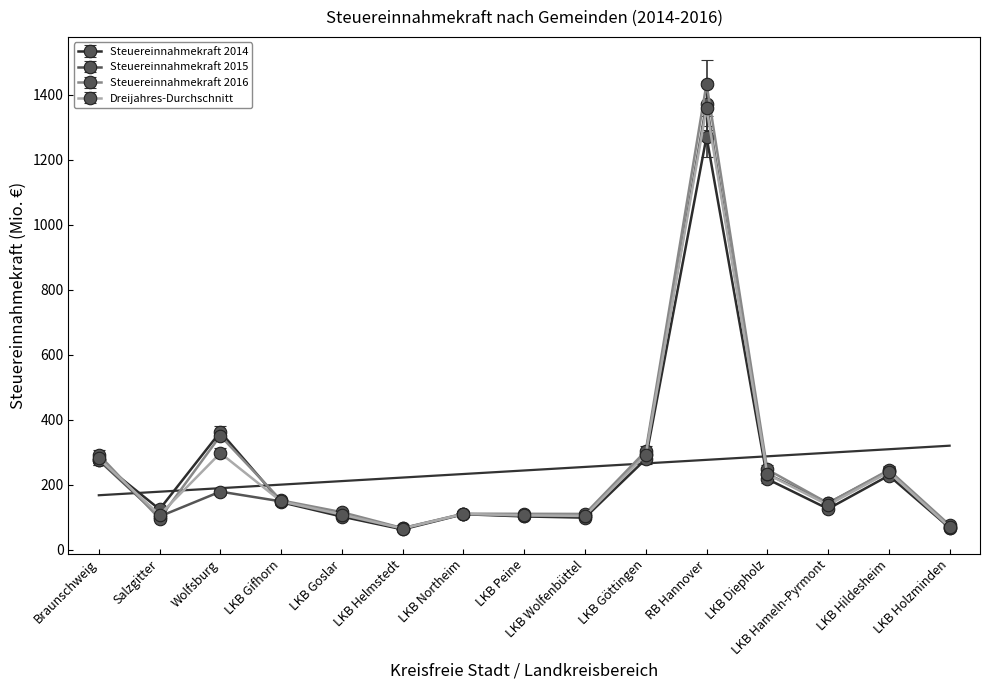

Reading left to right, what are all the values shown in this chart?

Steuereinnahmekraft 2014: 274.9	124.7	363.0	146.5	102.3	62.8	109.6	102.7	99.0	279.2	1271.1	217.8	126.0	228.7	68.0
Steuereinnahmekraft 2015: 275.5	102.5	179.1	149.0	107.2	66.3	110.4	104.8	103.6	296.3	1373.0	233.2	143.9	243.0	66.5
Steuereinnahmekraft 2016: 278.2	91.0	333.4	144.4	110.0	63.5	105.6	105.3	105.0	288.7	1362.7	234.8	136.2	233.3	72.4
Dreijahres-Durchschnitt: 295.1	113.0	312.6	156.7	113.8	68.5	115.9	111.4	109.6	307.8	1427.5	244.4	144.6	251.0	73.7